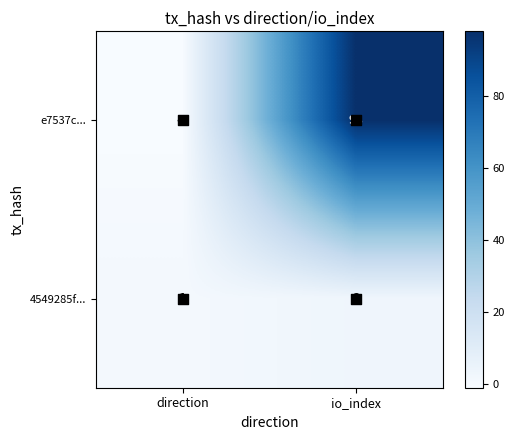

Which category has the lowest value across all series?

direction